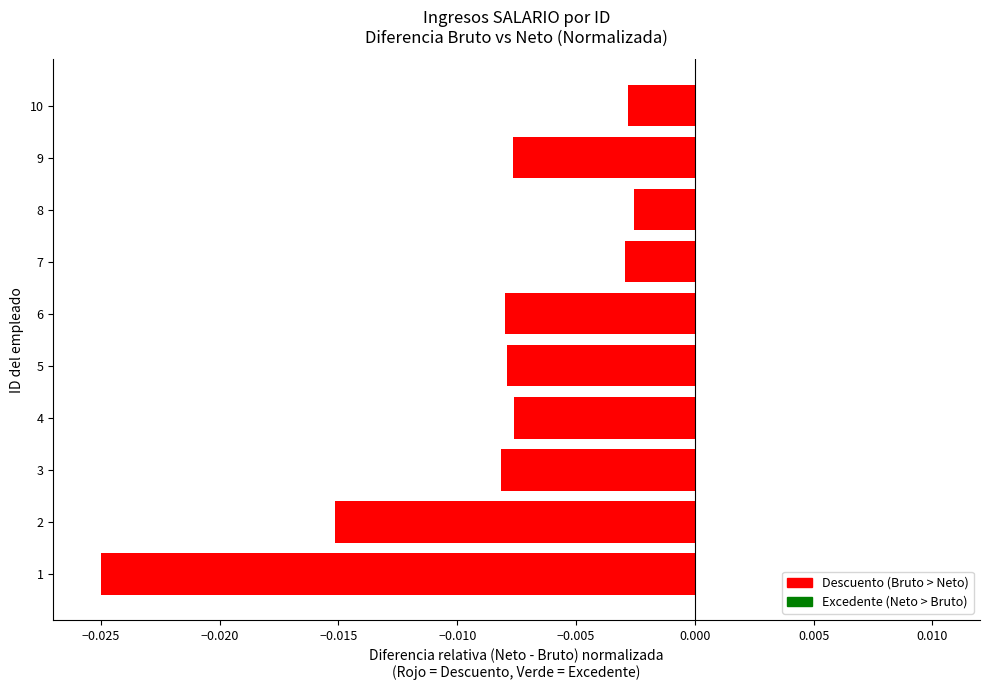

Which has a higher value, 1 or 6?

6